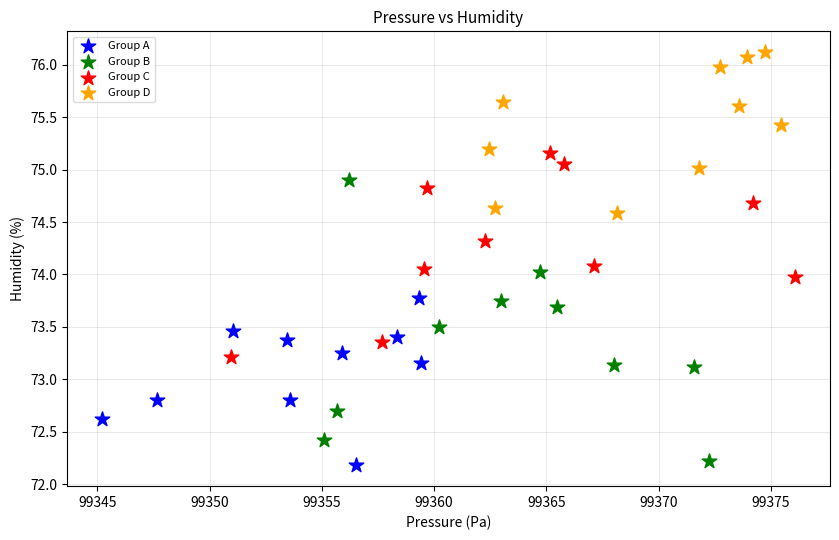

What are all the series names shown in the legend?

Group A, Group B, Group C, Group D